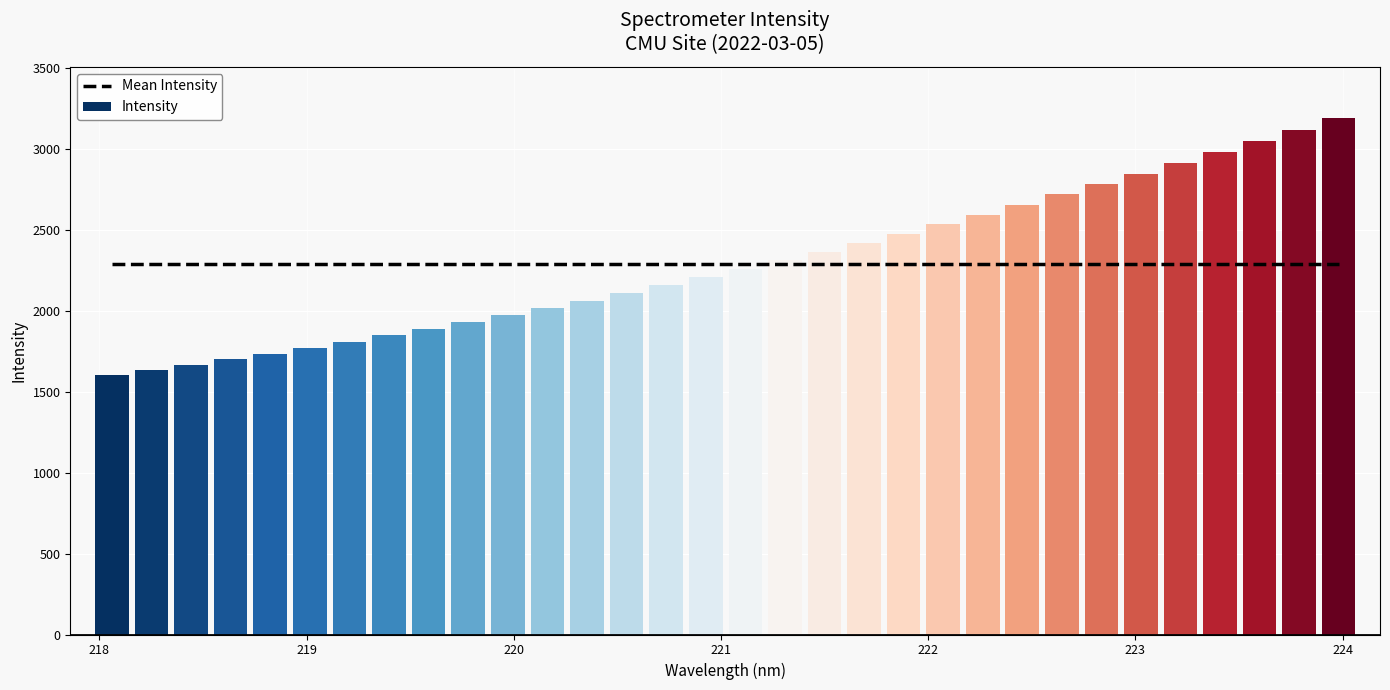

What is the difference between the maximum and minimum values in the Intensity series?

1587.6